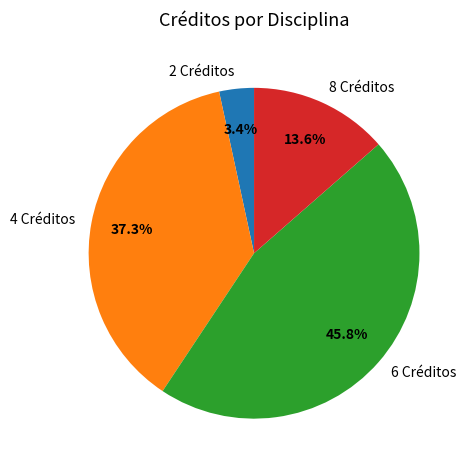

Between 2 Créditos and 8 Créditos, which is larger?

8 Créditos